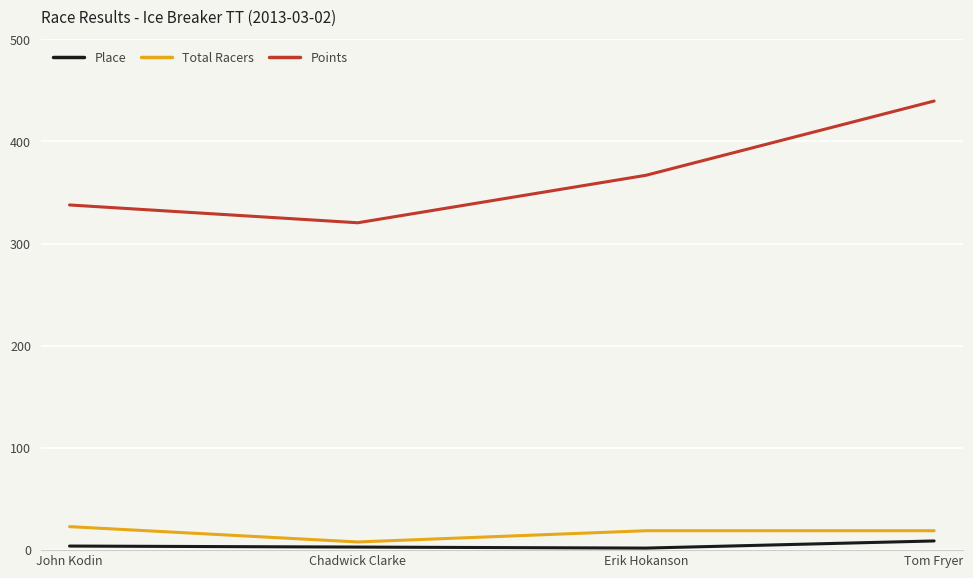

Which category has the highest value across all series?

Tom Fryer